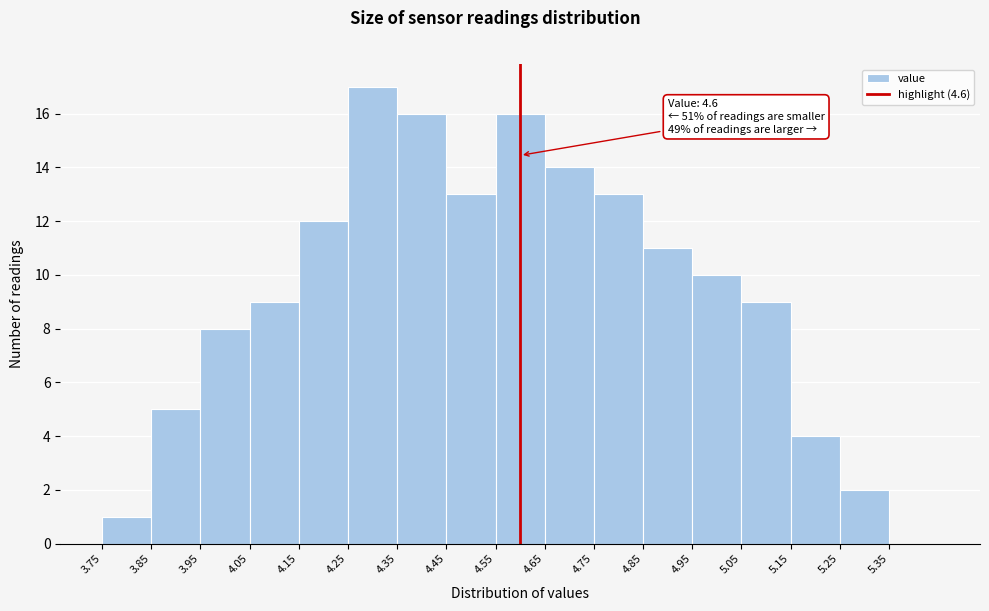

Which range on the x-axis has the tallest bar?

4.25 to 4.35